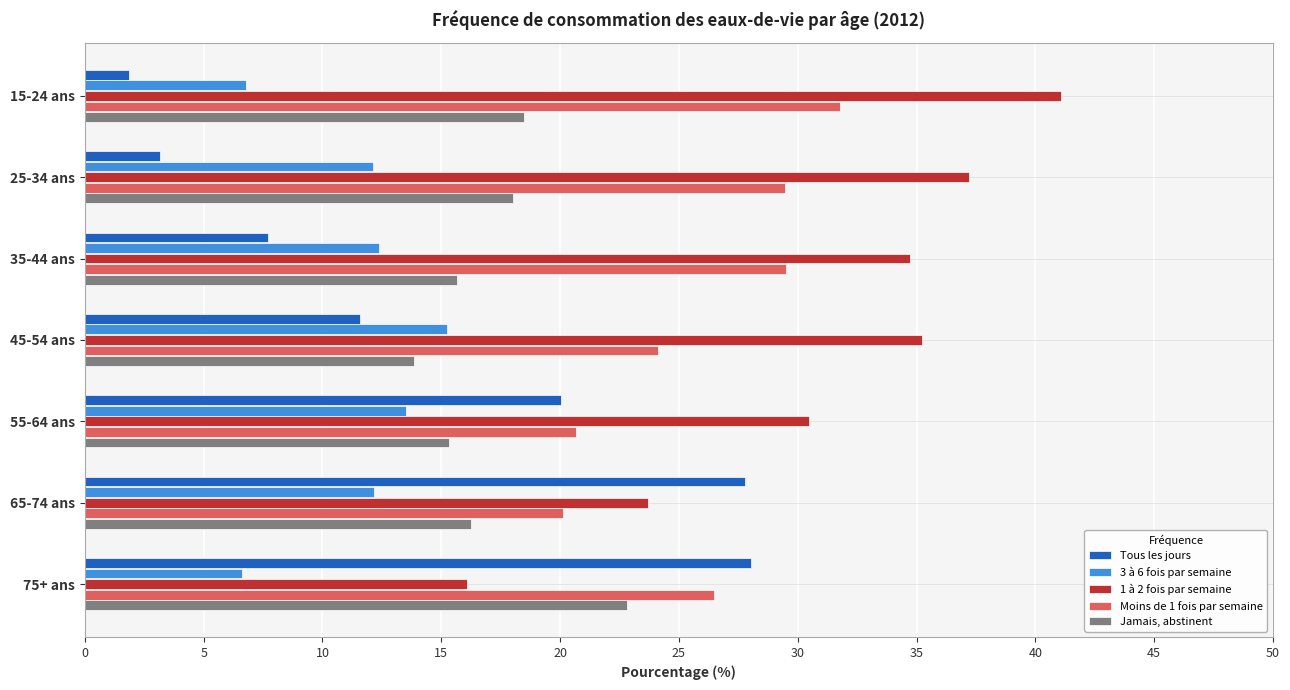

How many data points does each series have?

7